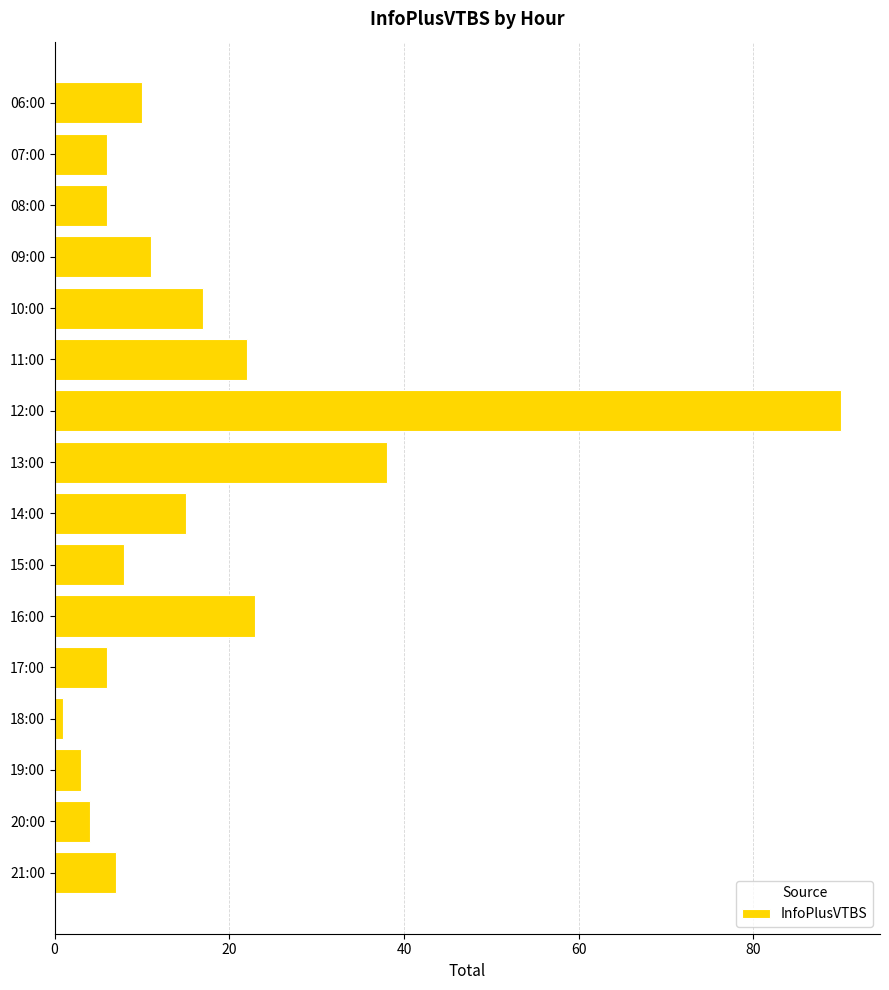

Reading top to bottom, extract all data points from this chart.

10	6	6	11	17	22	90	38	15	8	23	6	1	3	4	7